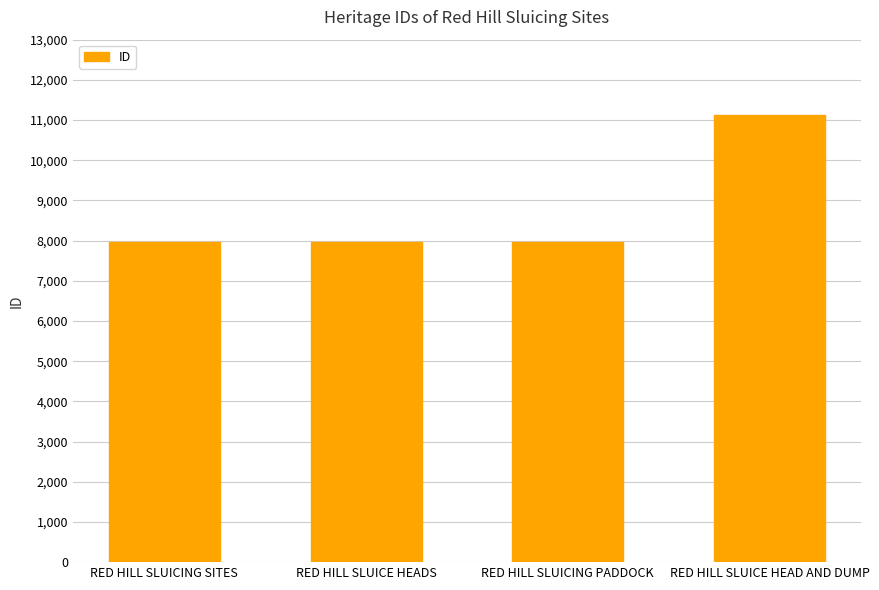

What is the minimum value shown in the chart?

7959